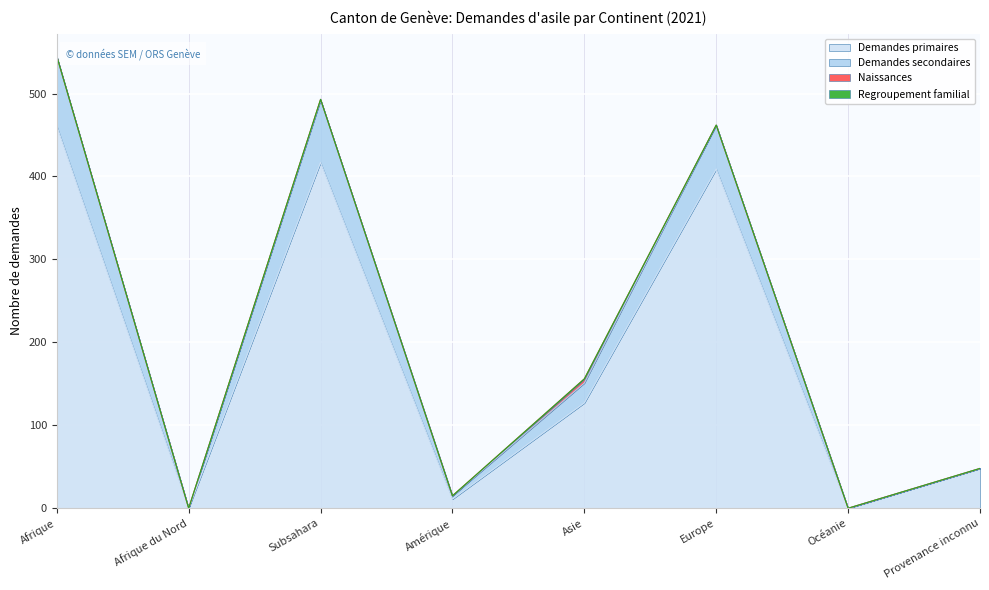

True or false: Demandes primaires has a value of 409 at Europe.

True